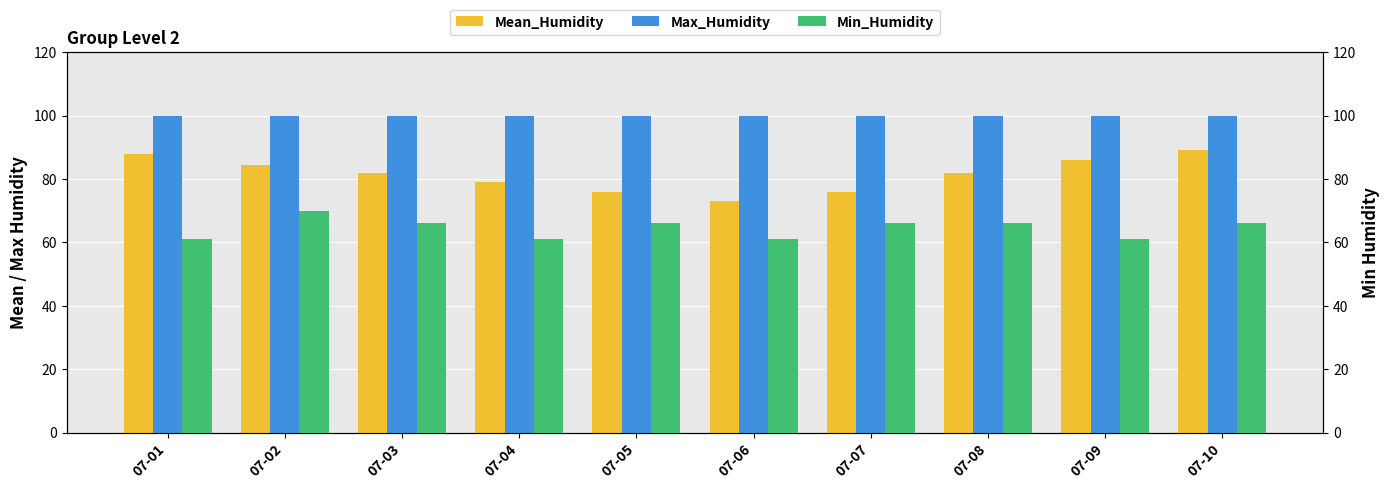

Which series has the widest spread of values?

Mean_Humidity